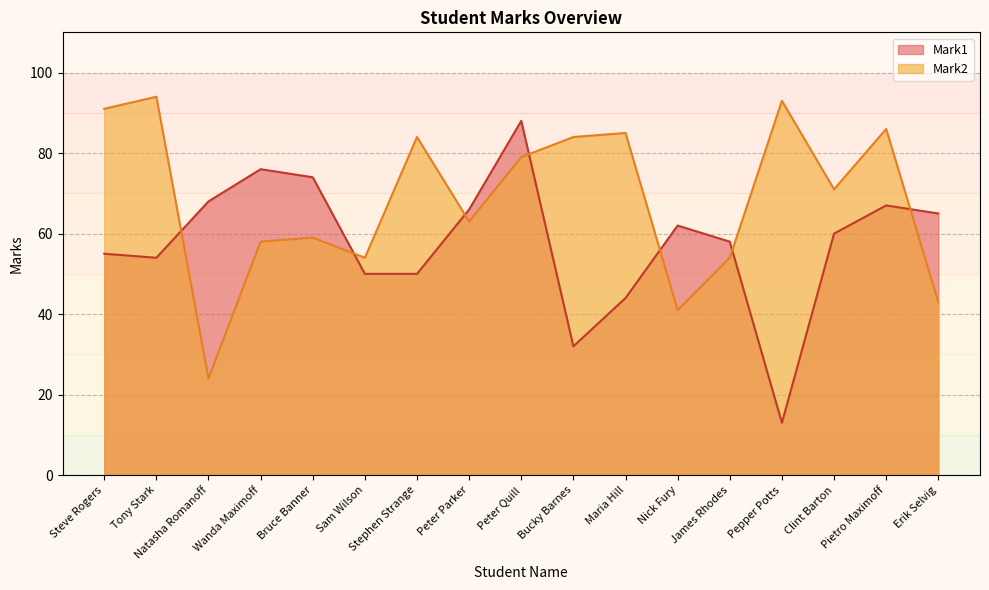

At Steve Rogers, list the series in order from largest to smallest.

Mark2, Mark1